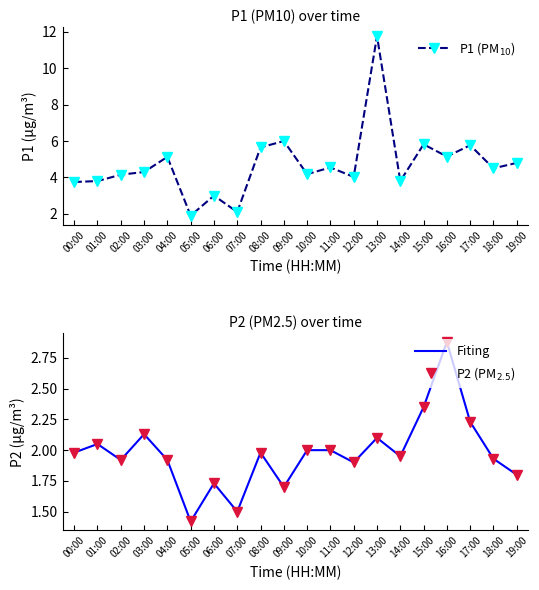

List the labels in order of P2 (PM$_{2.5}$) value, largest first.

16:00, 15:00, 17:00, 03:00, 13:00, 01:00, 10:00, 11:00, 00:00, 08:00, 14:00, 18:00, 02:00, 04:00, 12:00, 19:00, 06:00, 09:00, 07:00, 05:00